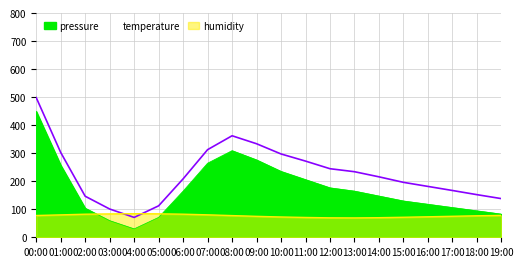

What is the minimum value shown in the chart?

30.0